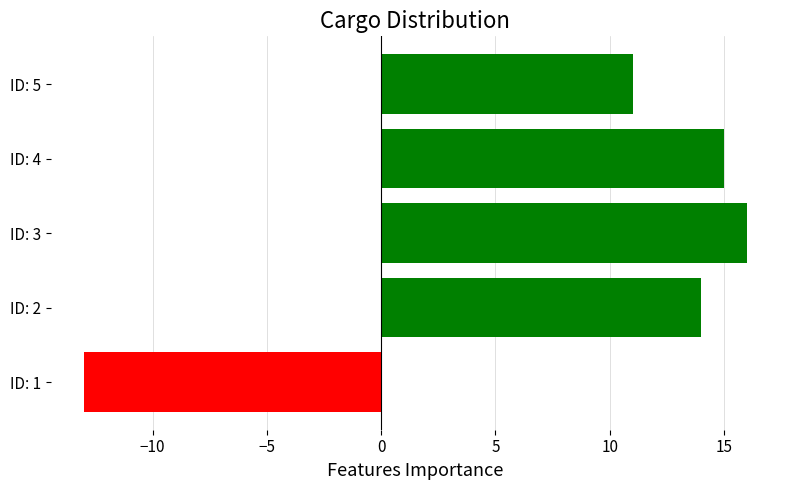

Rank the categories by value from lowest to highest.

ID: 1, ID: 5, ID: 2, ID: 4, ID: 3